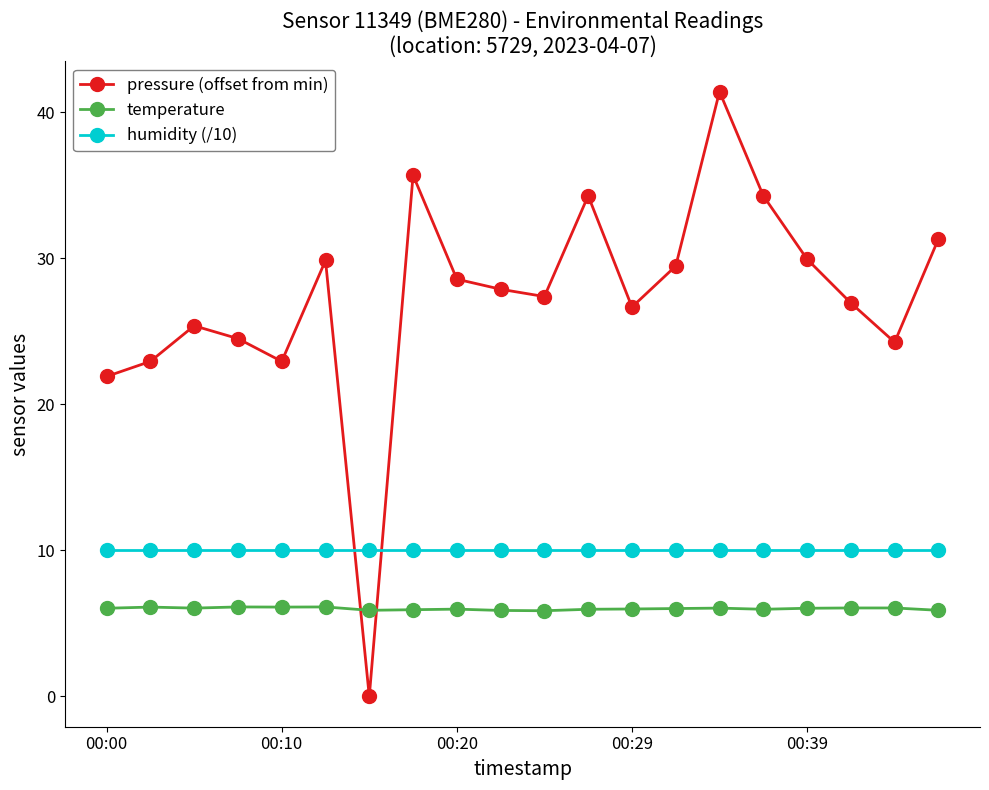

What is the lowest value of the temperature series?

5.9